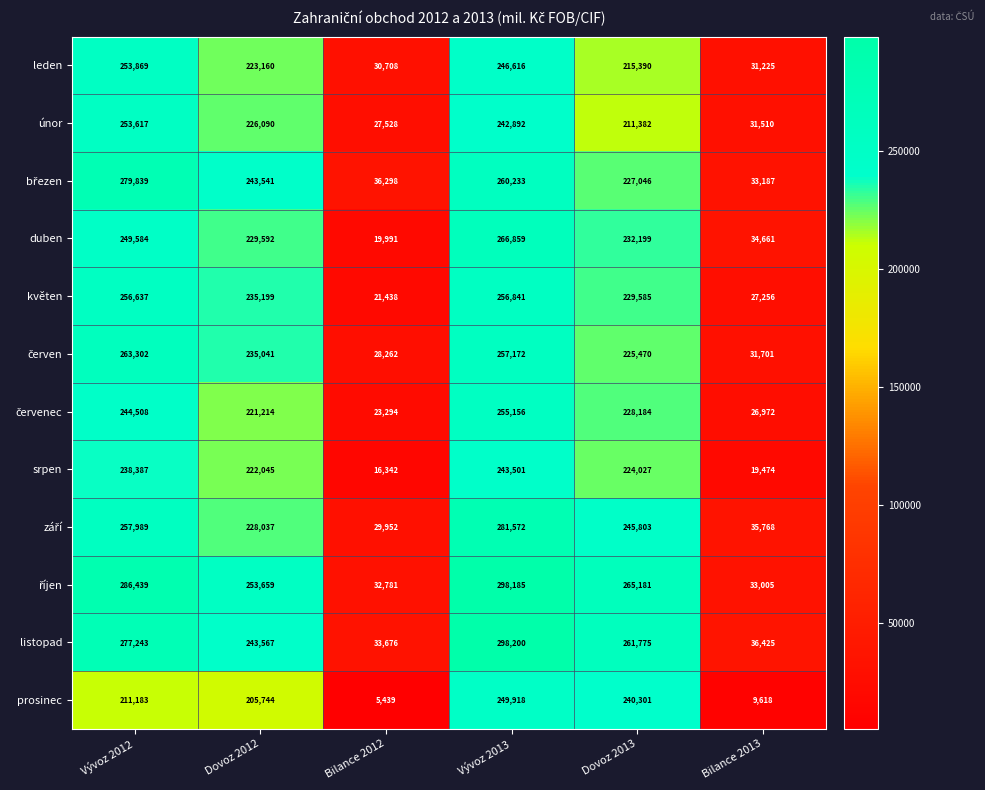

Read the duben value at Dovoz 2013.

232199